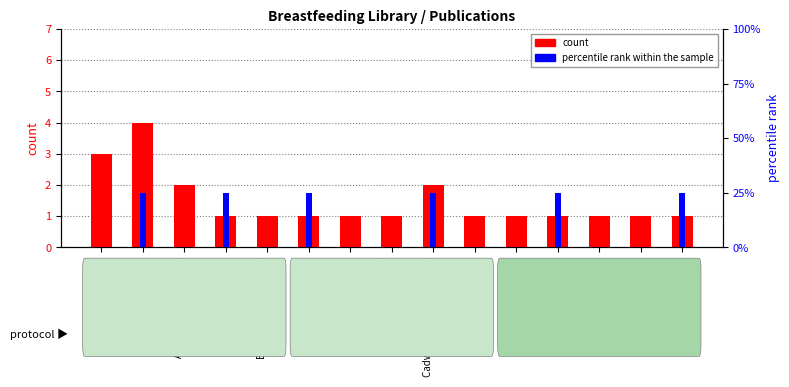

What is the value of the percentile rank within the sample bar at the 15th from the left?

1